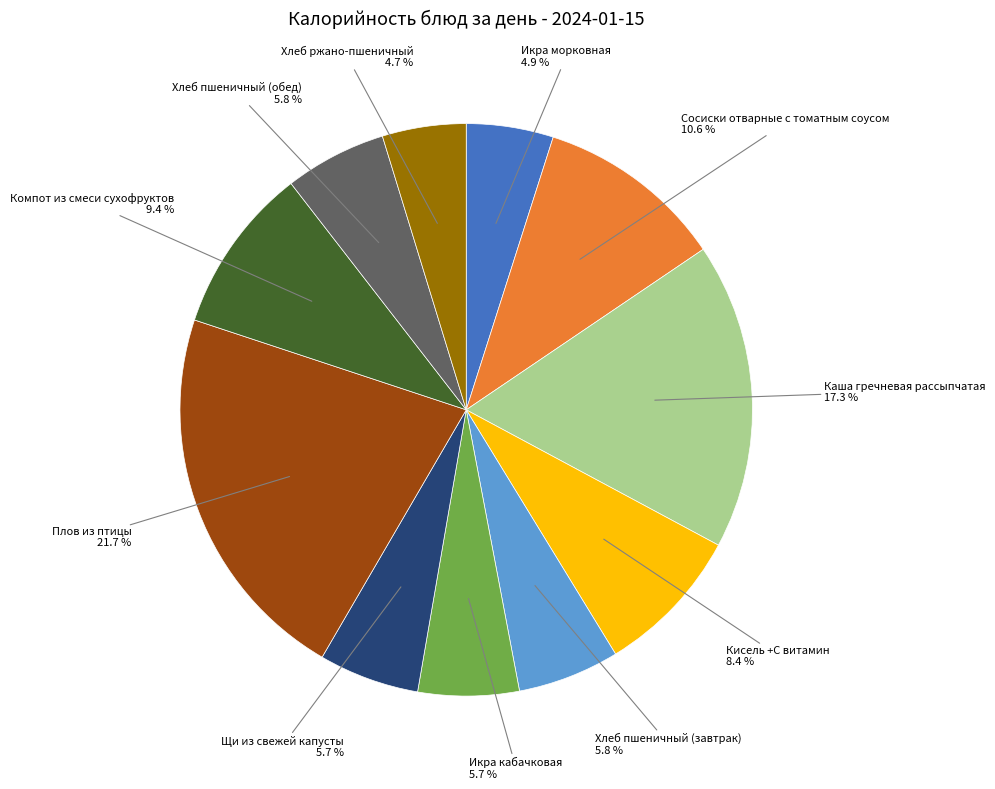

Is there any slice that represents more than half of the pie?

No